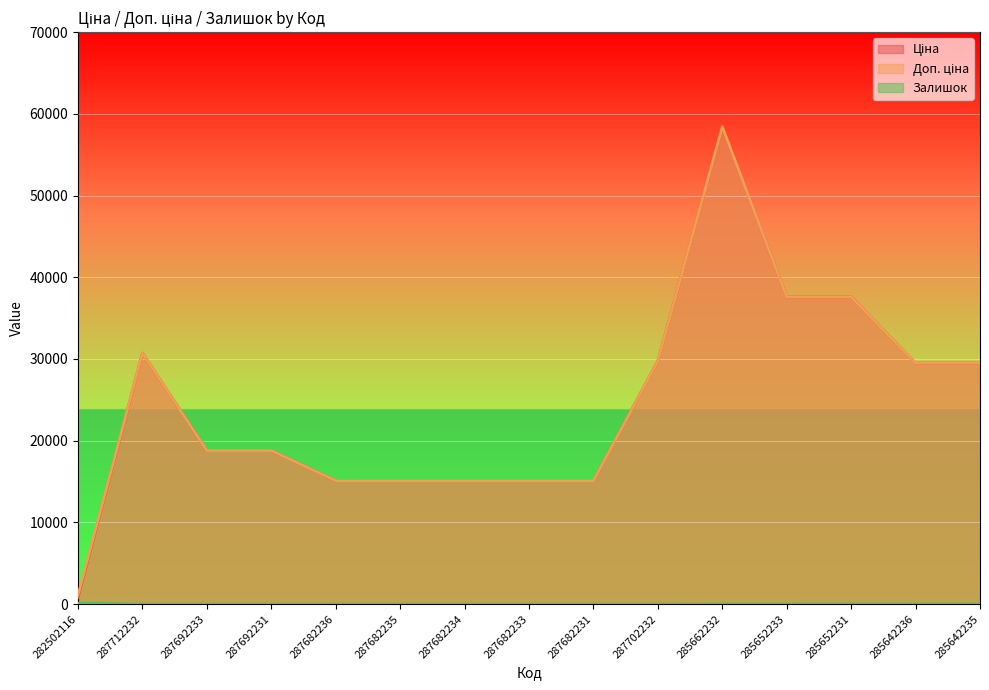

What is the difference between the second highest and second lowest values in the Доп. ціна series?

22473.6